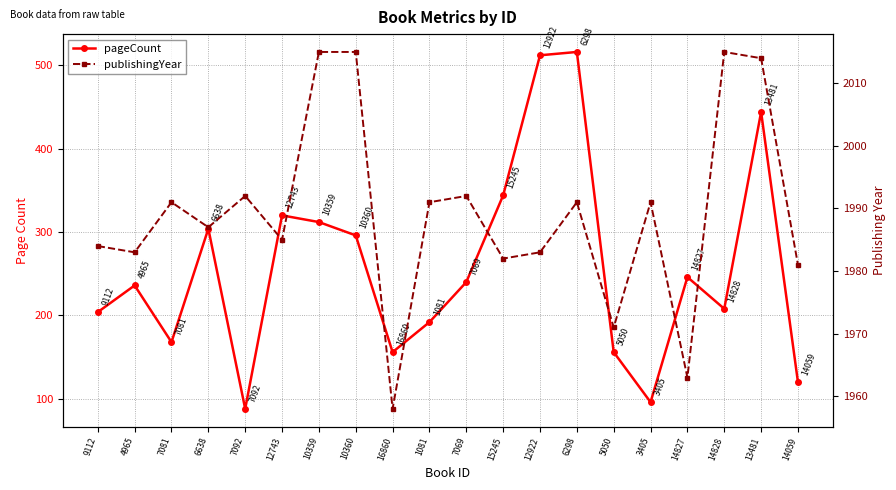

True or false: publishingYear and pageCount cross at least once.

False